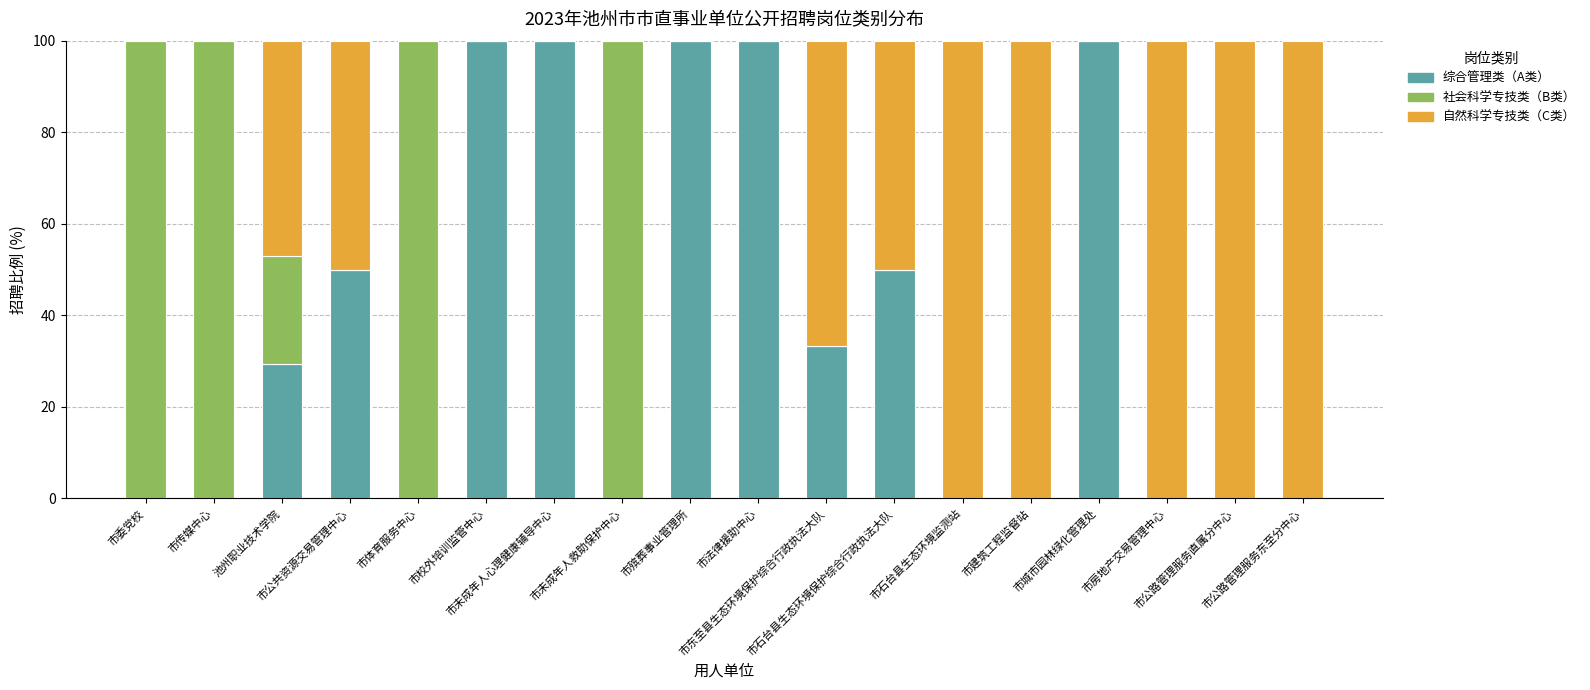

What is the sum of all 综合管理类（A类） values?

662.7